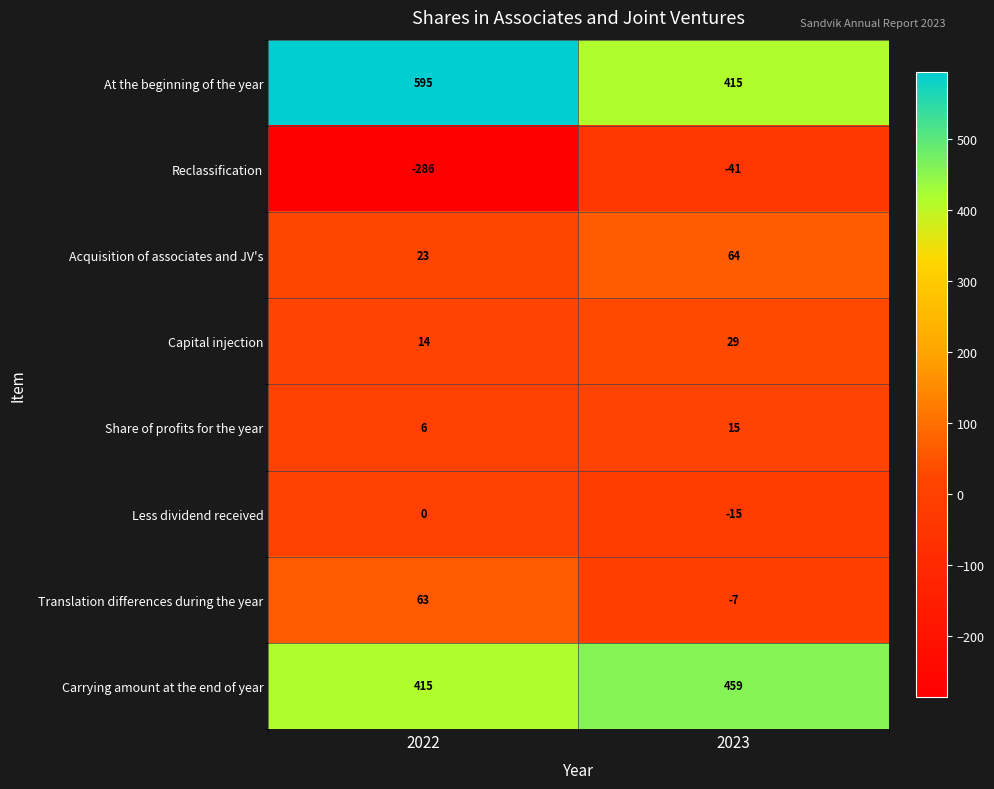

Which series has the largest total across all categories?

At the beginning of the year